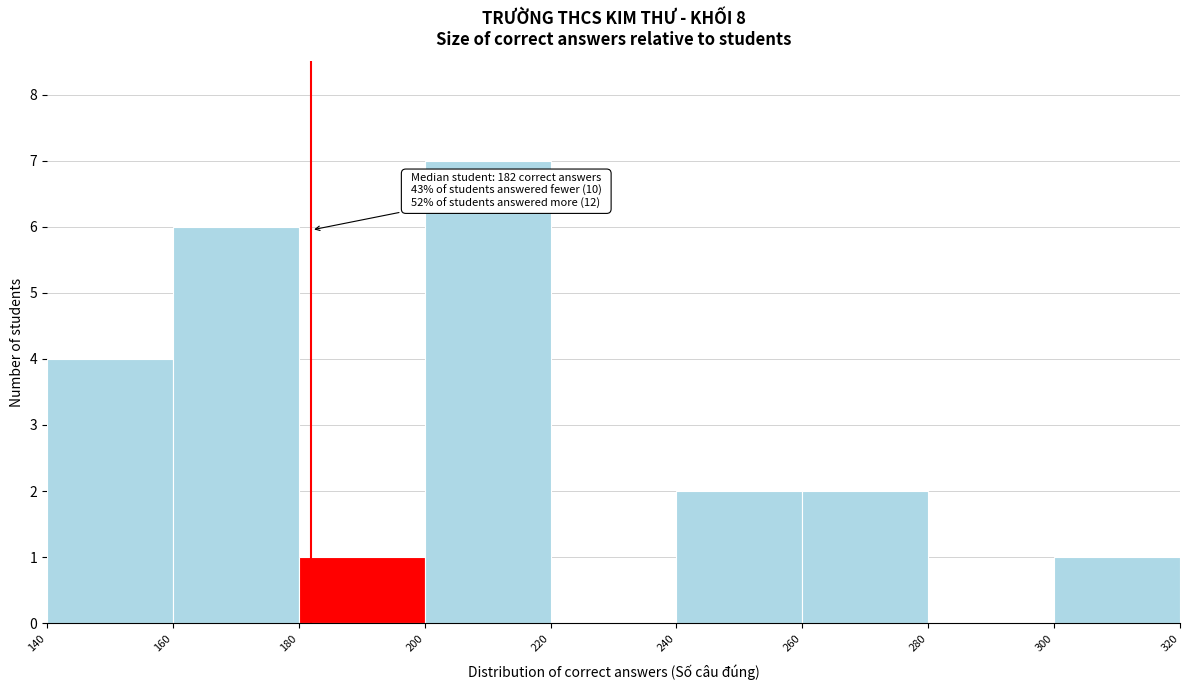

Over which range of the x-axis is the bar tallest?

200 to 220